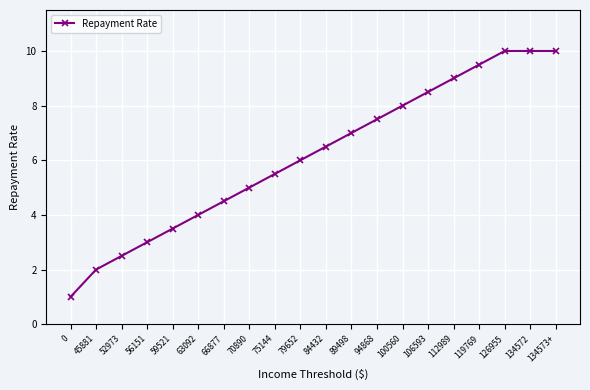

What is the change in value from 0 to 63092?

+3.0